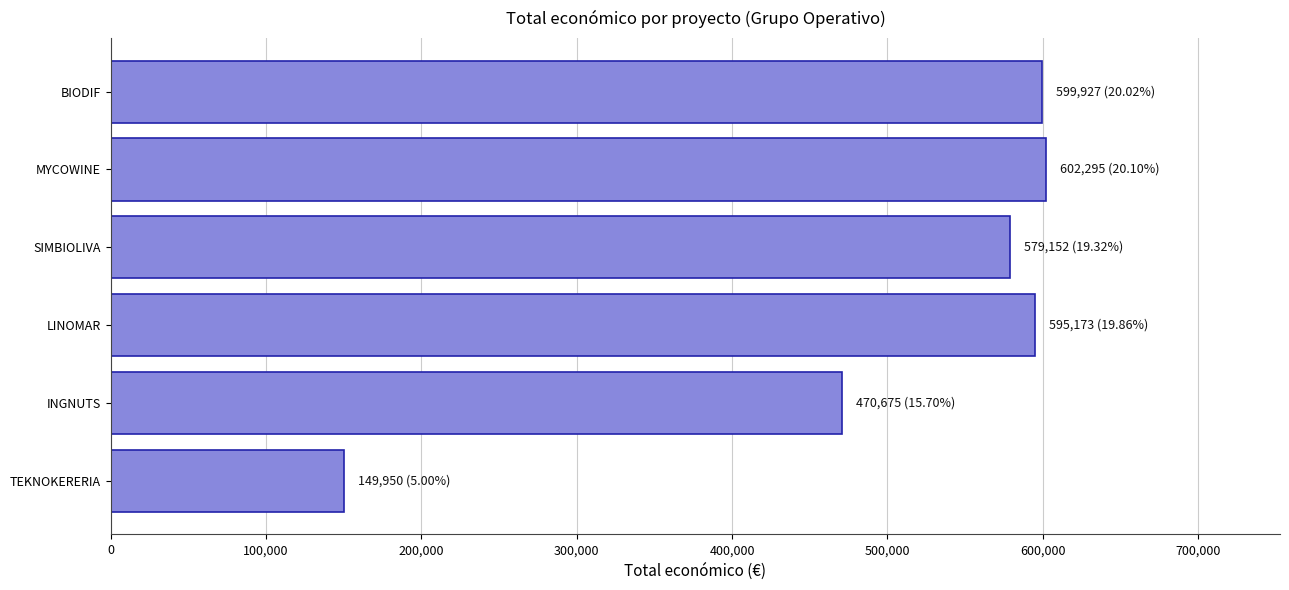

How many categories are shown in the chart?

6